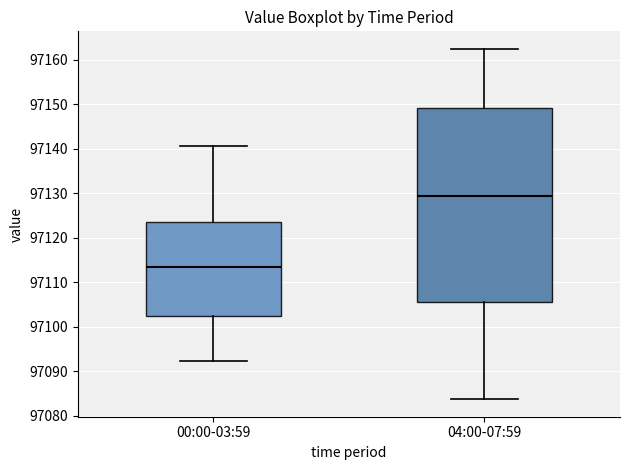

Which box's median line is the highest?

04:00-07:59